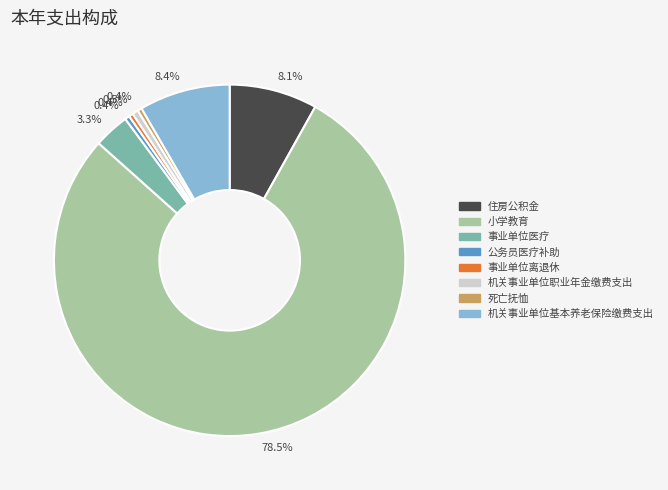

Which slice is the largest?

小学教育